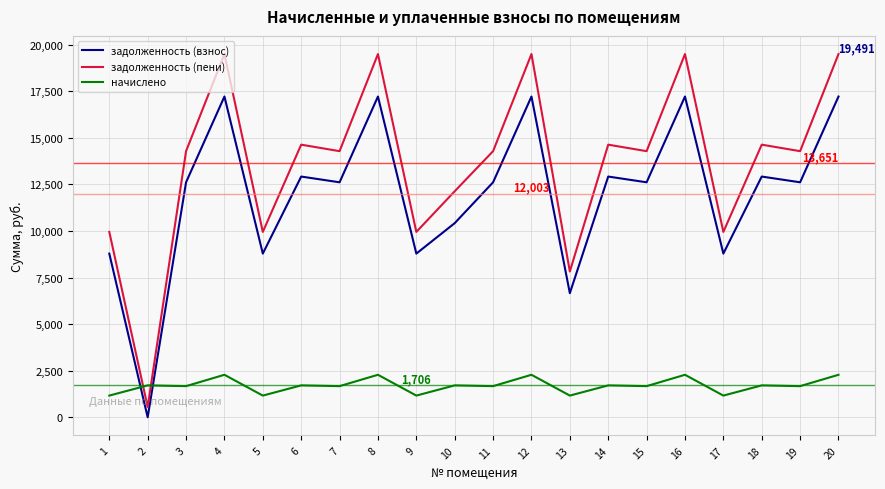

True or false: задолженность (пени) and начислено cross at least once.

True